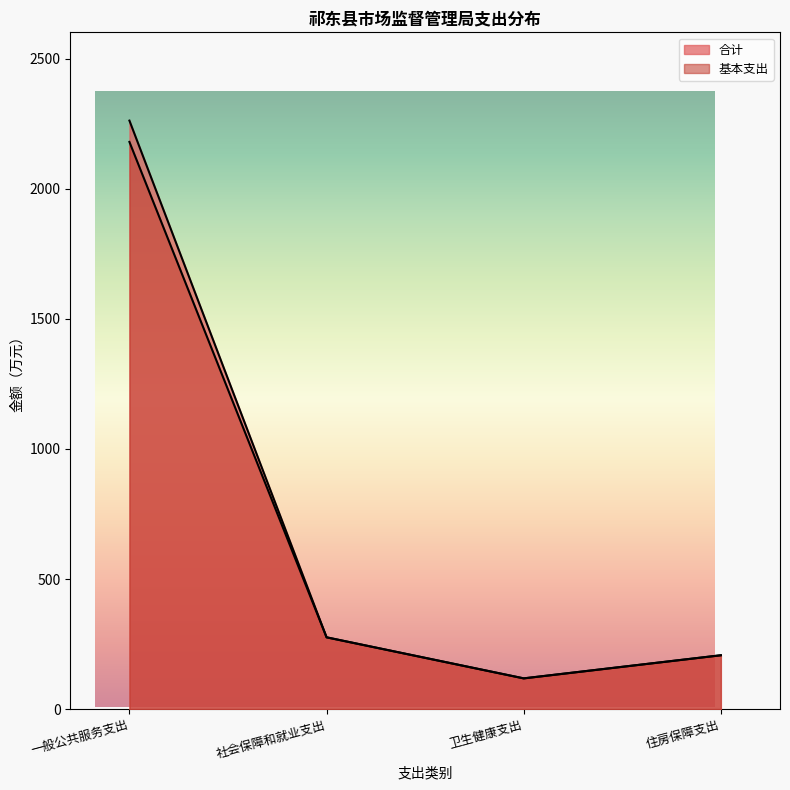

What is the sum of all 基本支出 values?

2781.0